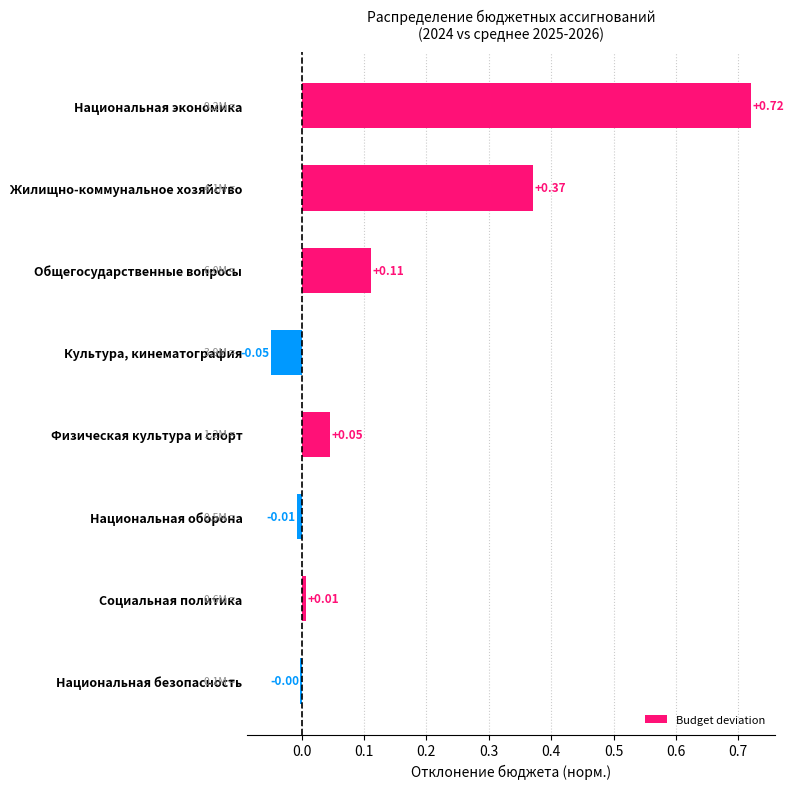

At which category does the chart reach its peak across all series?

Национальная экономика